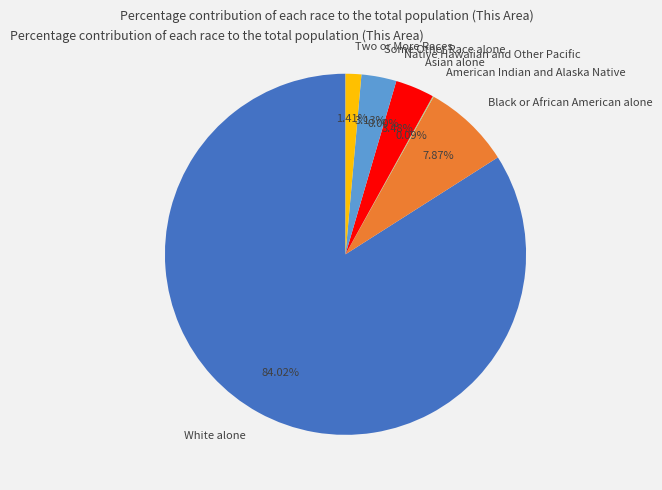

What portion of the pie excludes American Indian and Alaska Native?

99.9%